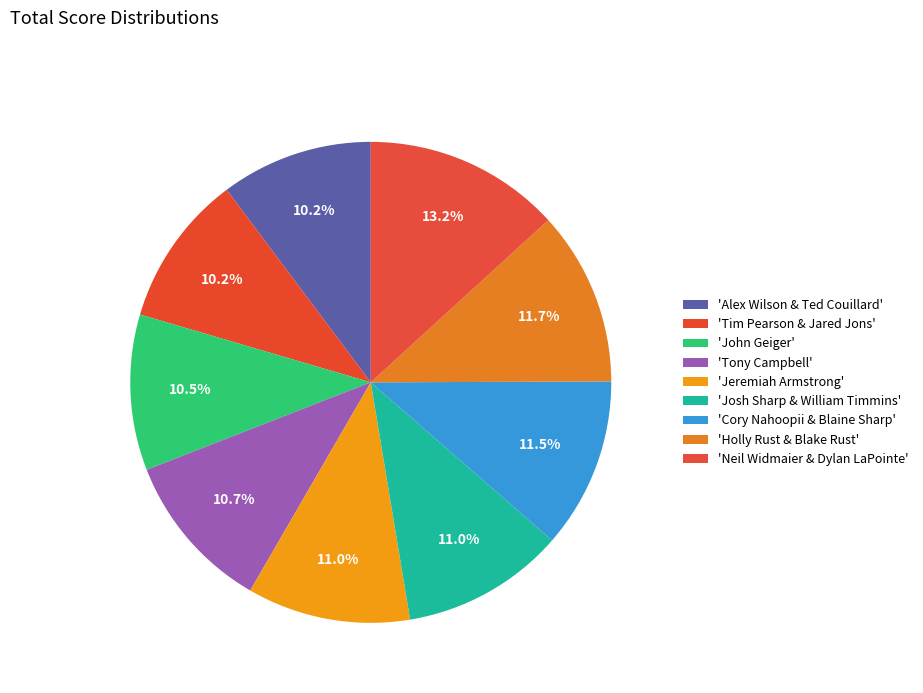

Count the number of slices in the pie.

9